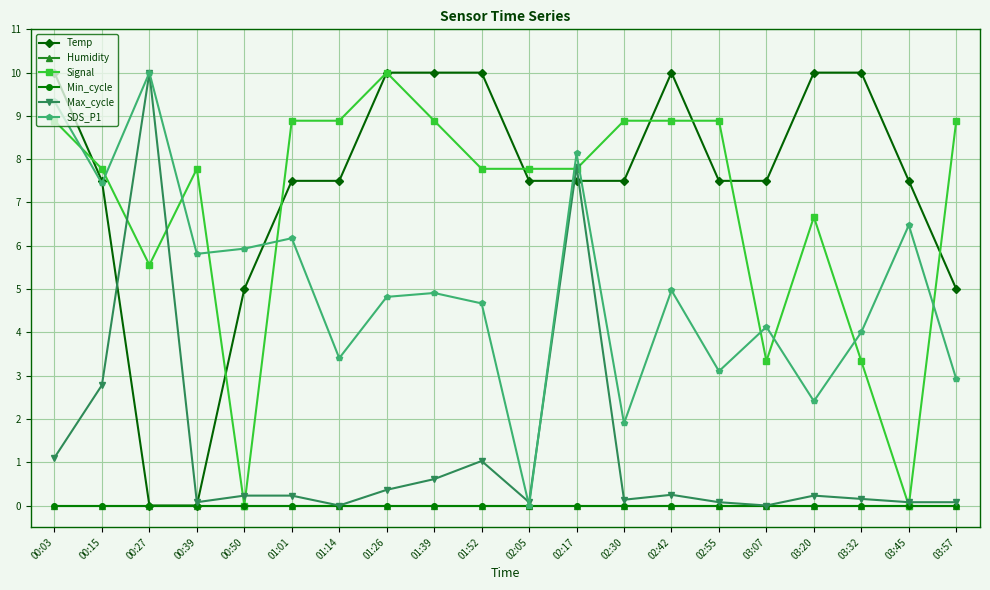

Reading left to right, transcribe all the data shown in this chart.

Temp: 00:03=10.0	00:15=7.5	00:27=0.0	00:39=0.0	00:50=5.0	01:01=7.5	01:14=7.5	01:26=10.0	01:39=10.0	01:52=10.0	02:05=7.5	02:17=7.5	02:30=7.5	02:42=10.0	02:55=7.5	03:07=7.5	03:20=10.0	03:32=10.0	03:45=7.5	03:57=5.0
Humidity: 00:03=0.0	00:15=0.0	00:27=0.0	00:39=0.0	00:50=0.0	01:01=0.0	01:14=0.0	01:26=0.0	01:39=0.0	01:52=0.0	02:05=0.0	02:17=0.0	02:30=0.0	02:42=0.0	02:55=0.0	03:07=0.0	03:20=0.0	03:32=0.0	03:45=0.0	03:57=0.0
Signal: 00:03=8.9	00:15=7.8	00:27=5.6	00:39=7.8	00:50=0.0	01:01=8.9	01:14=8.9	01:26=10.0	01:39=8.9	01:52=7.8	02:05=7.8	02:17=7.8	02:30=8.9	02:42=8.9	02:55=8.9	03:07=3.3	03:20=6.7	03:32=3.3	03:45=0.0	03:57=8.9
Min_cycle: 00:03=0.0	00:15=0.0	00:27=0.0	00:39=0.0	00:50=0.0	01:01=0.0	01:14=0.0	01:26=0.0	01:39=0.0	01:52=0.0	02:05=0.0	02:17=0.0	02:30=0.0	02:42=0.0	02:55=0.0	03:07=0.0	03:20=0.0	03:32=0.0	03:45=0.0	03:57=0.0
Max_cycle: 00:03=1.1	00:15=2.8	00:27=10.0	00:39=0.1	00:50=0.2	01:01=0.2	01:14=0.0	01:26=0.4	01:39=0.6	01:52=1.0	02:05=0.1	02:17=7.8	02:30=0.1	02:42=0.2	02:55=0.1	03:07=0.0	03:20=0.2	03:32=0.2	03:45=0.1	03:57=0.1
SDS_P1: 00:03=9.3	00:15=7.4	00:27=10.0	00:39=5.8	00:50=5.9	01:01=6.2	01:14=3.4	01:26=4.8	01:39=4.9	01:52=4.7	02:05=0.0	02:17=8.1	02:30=1.9	02:42=5.0	02:55=3.1	03:07=4.1	03:20=2.4	03:32=4.0	03:45=6.5	03:57=2.9